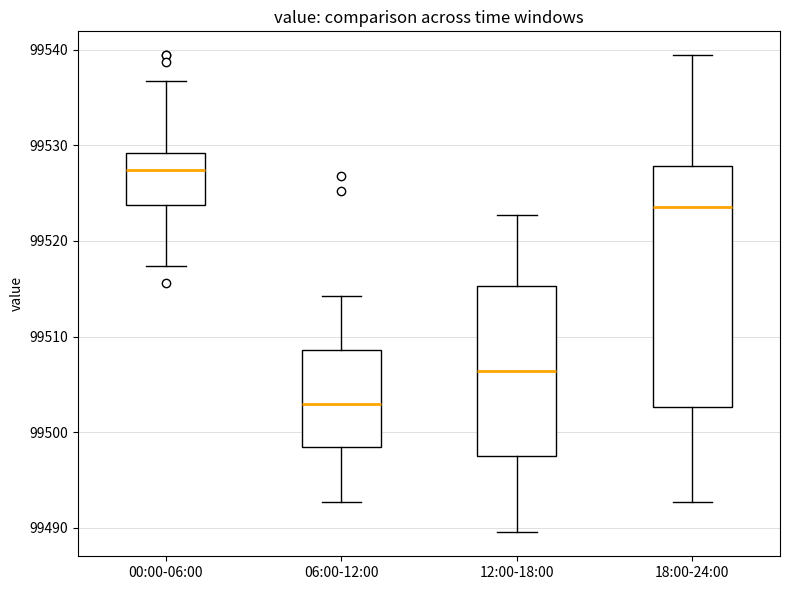

Reading left to right, transcribe this box plot: for each box, give where its median line is, the range the box spans, and where its two whiskers end, as read against the y-axis. The values are not printed on the chart, so give them approximately, as read against the axis.

00:00-06:00: median 99527, box 99524 to 99529, whiskers 99517 to 99537
06:00-12:00: median 99503, box 99498 to 99509, whiskers 99493 to 99514
12:00-18:00: median 99506, box 99497 to 99515, whiskers 99490 to 99523
18:00-24:00: median 99524, box 99503 to 99528, whiskers 99493 to 99539